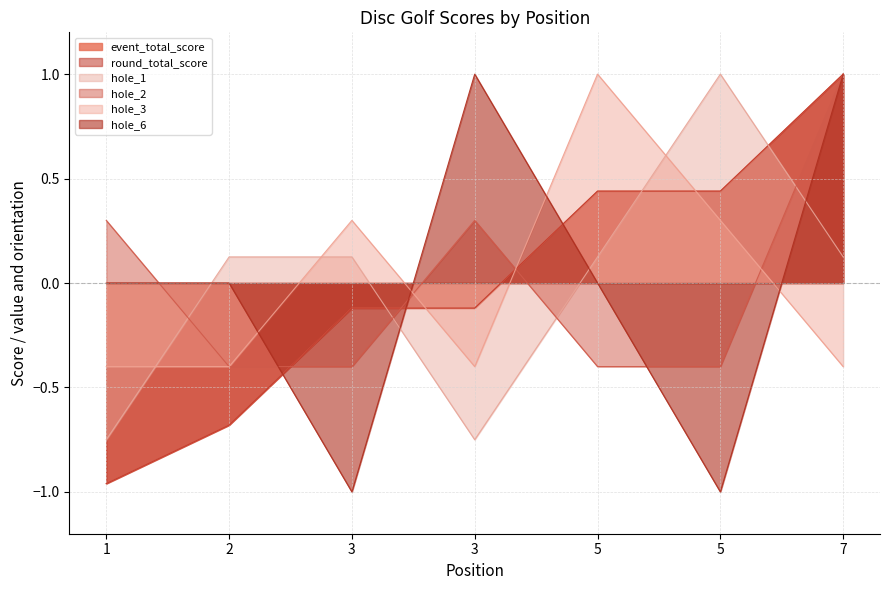

True or false: event_total_score and hole_2 intersect in this chart.

True